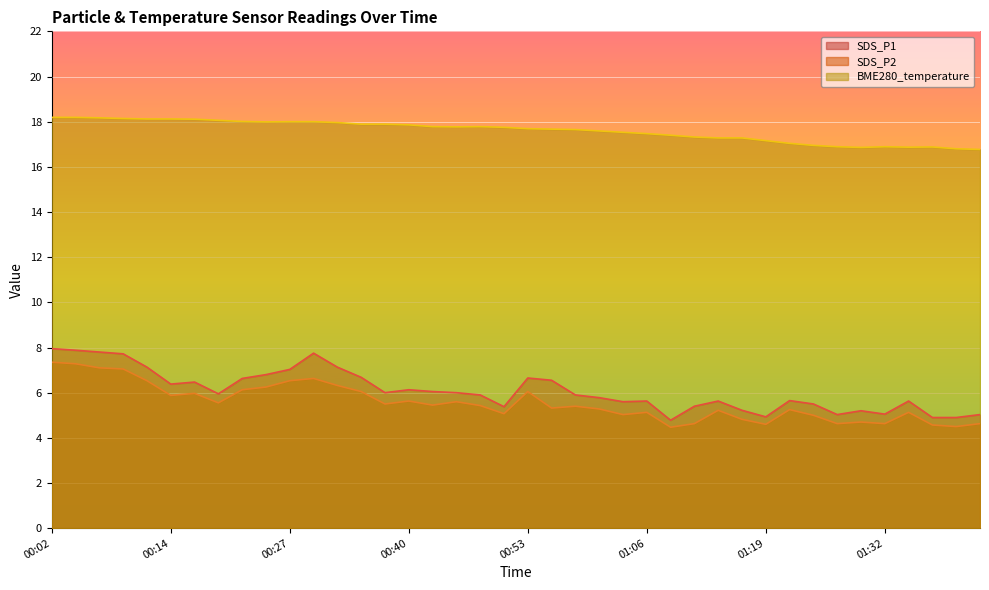

Which series has the widest spread of values?

SDS_P1